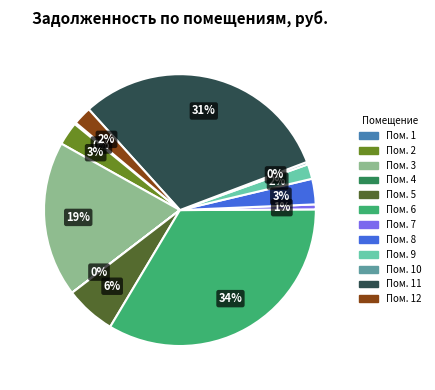

True or false: Пом. 6 accounts for 34% of the total.

True